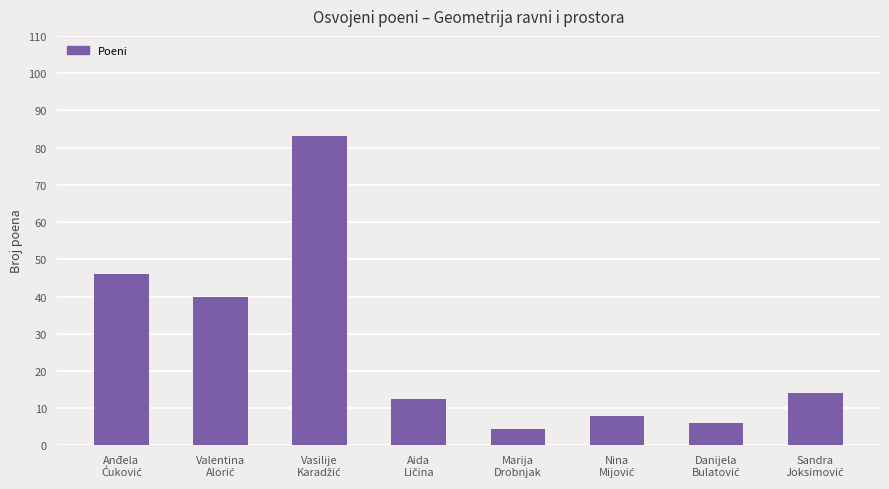

Which label corresponds to the smallest value in the chart?

Marija
Drobnjak